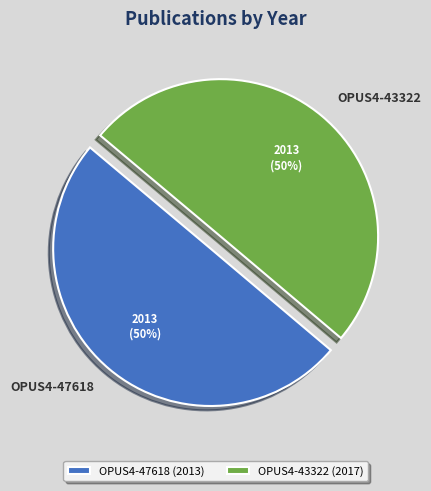

How many segments does this pie chart have?

2